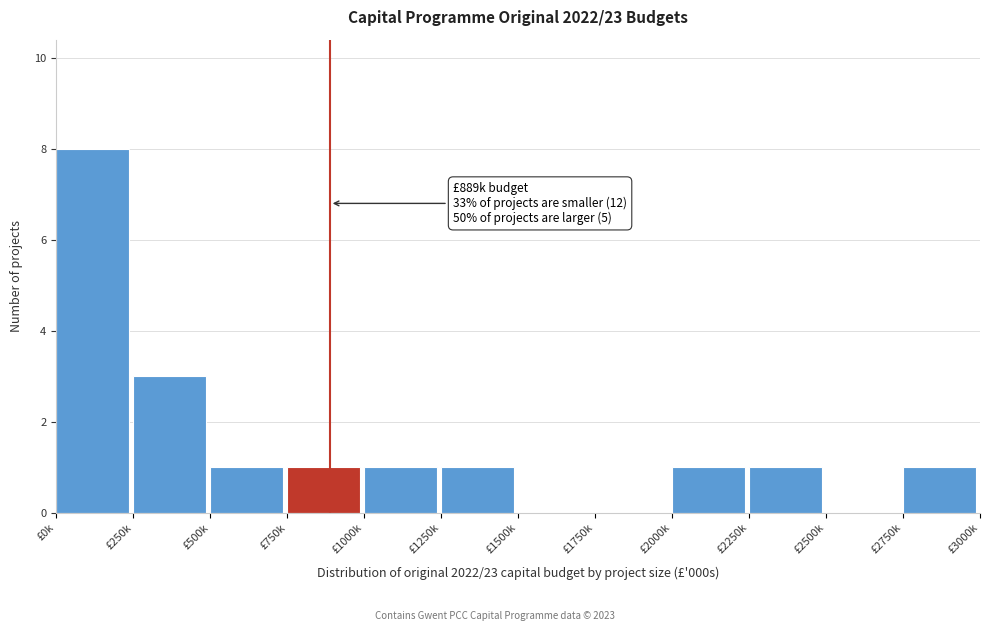

Reading left to right, transcribe all the data shown in this chart.

£0k=8	£250k=3	£500k=1	£750k=1	£1000k=1	£1250k=1	£1500k=0	£1750k=0	£2000k=1	£2250k=1	£2500k=0	£2750k=1